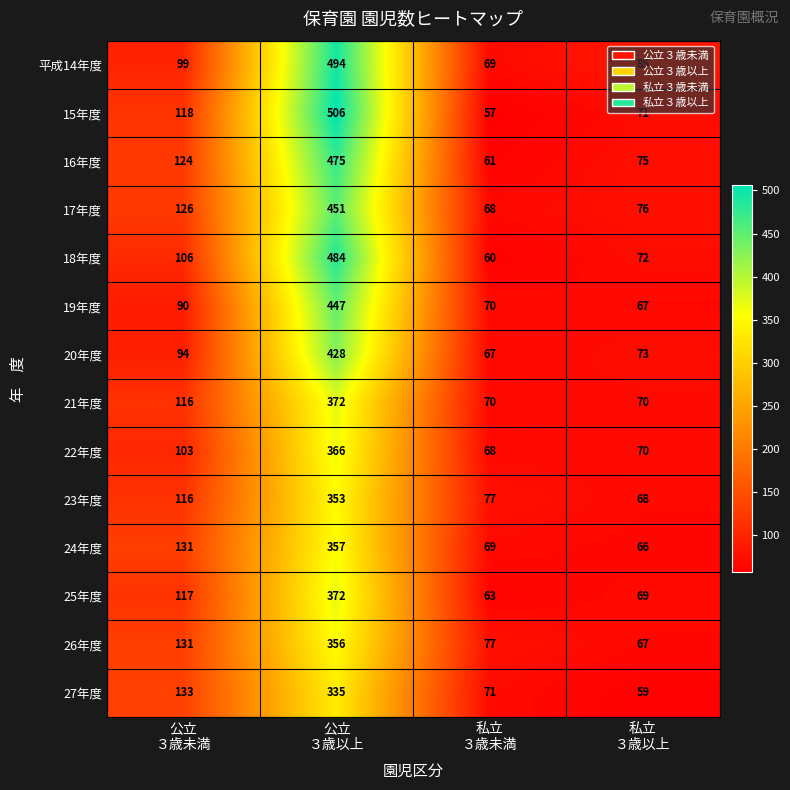

How many categories are shown in the chart?

4